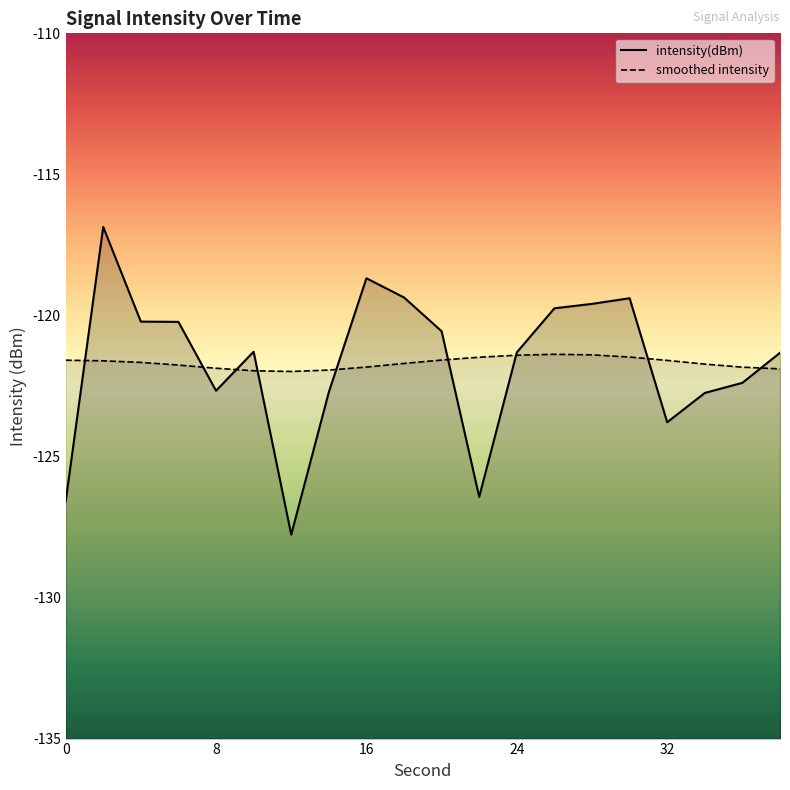

Is this an area chart (filled region under the line)?

No